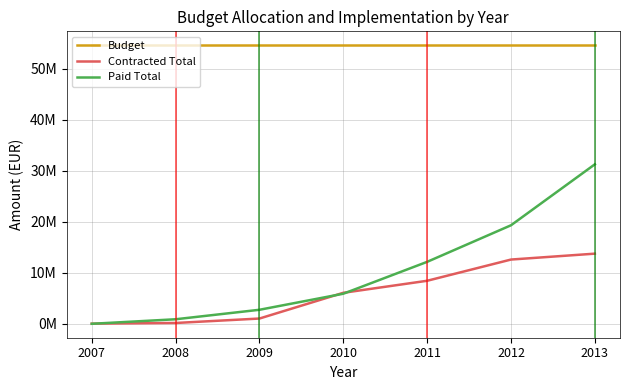

Which category has the lowest value in the Paid Total series?

2007